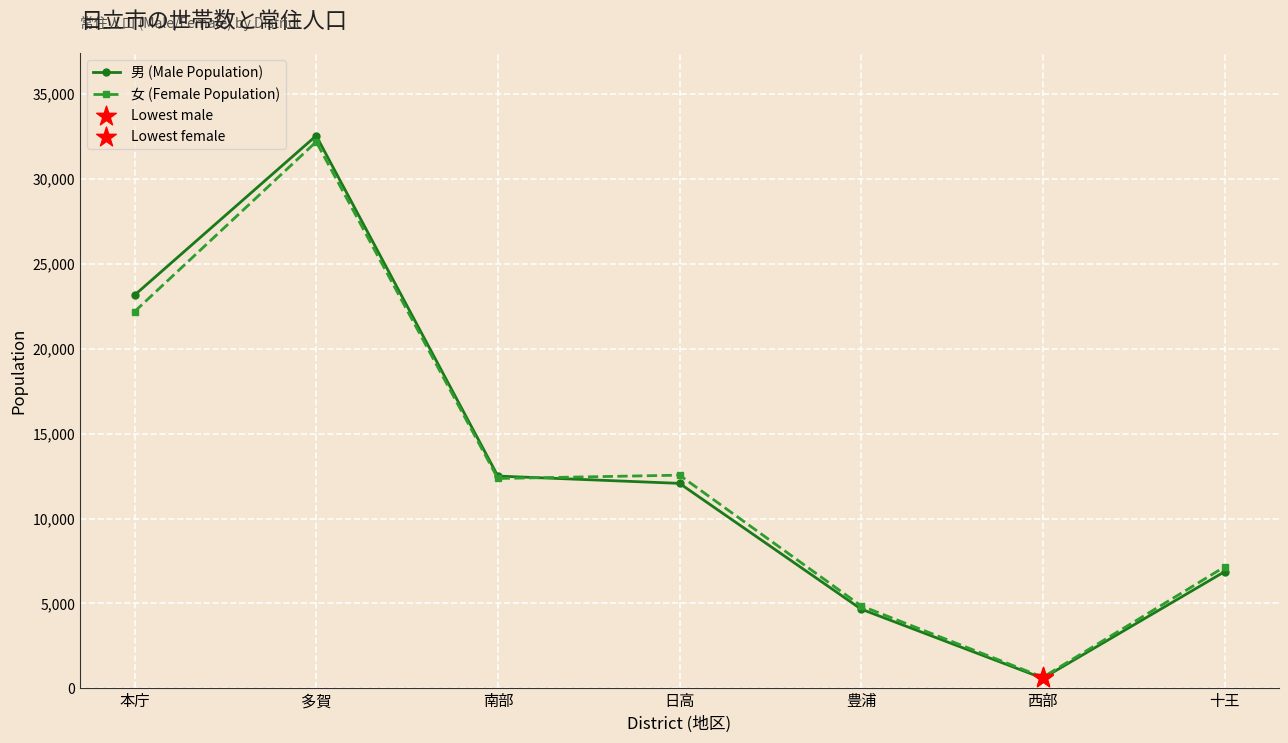

Which series has the widest spread of values?

男 (Male Population)